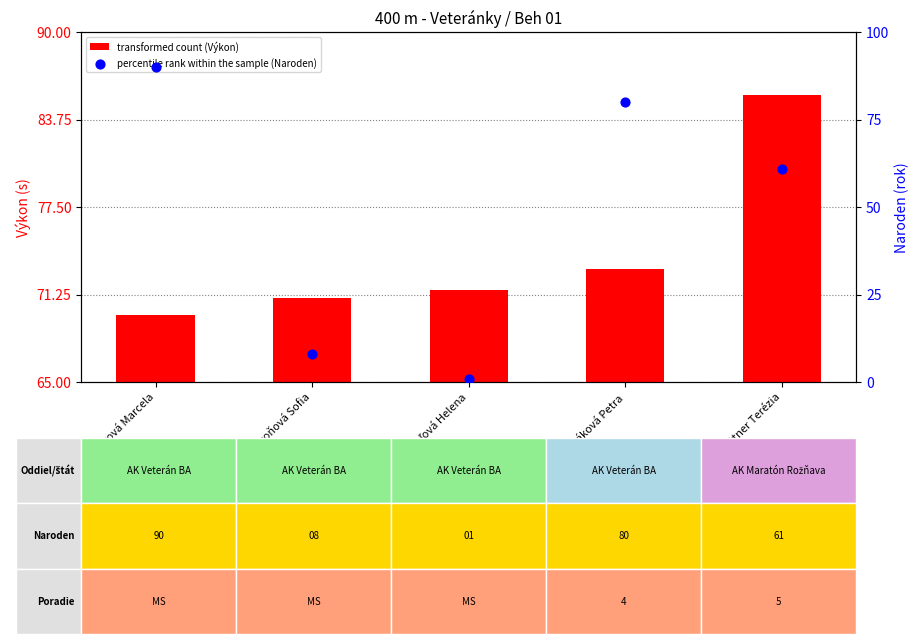

What is the total value across all series at Blattner Terézia?

146.5